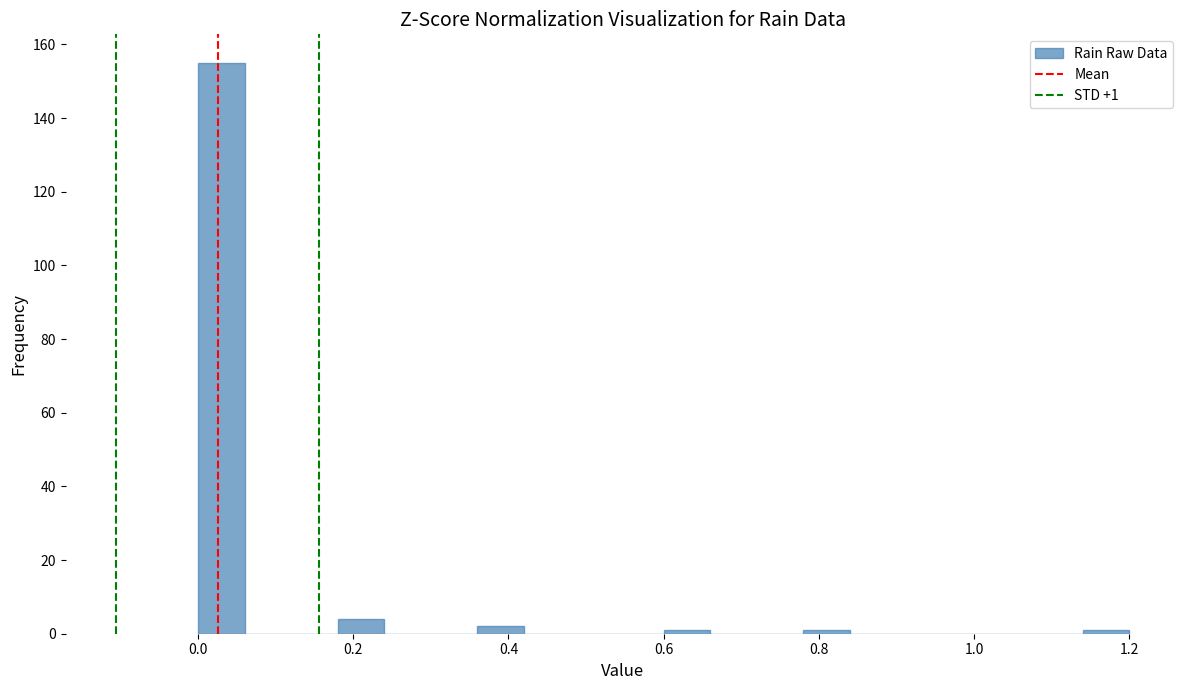

Around what value on the x-axis is the tallest bar? Give the approximate position of its centre, as read against the axis.

0.04